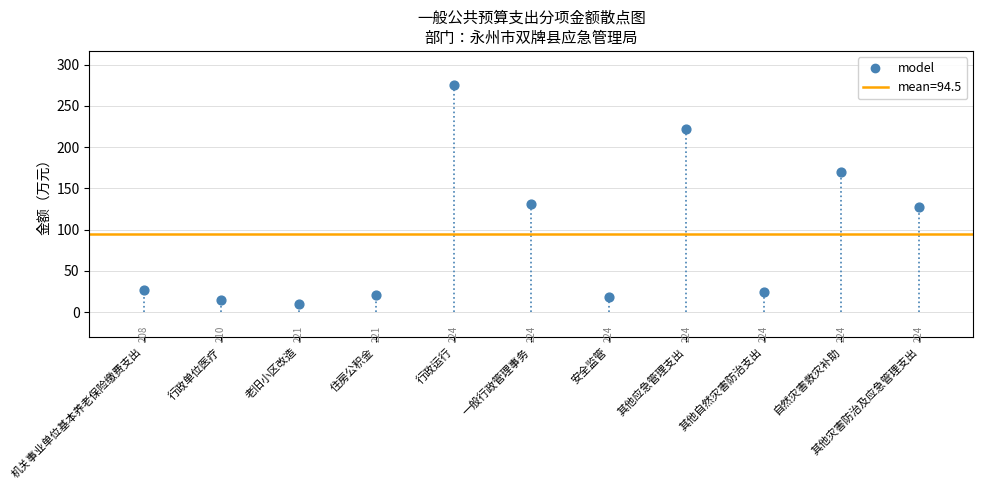

What Y value in the scatter plot is closest to 142?

130.6